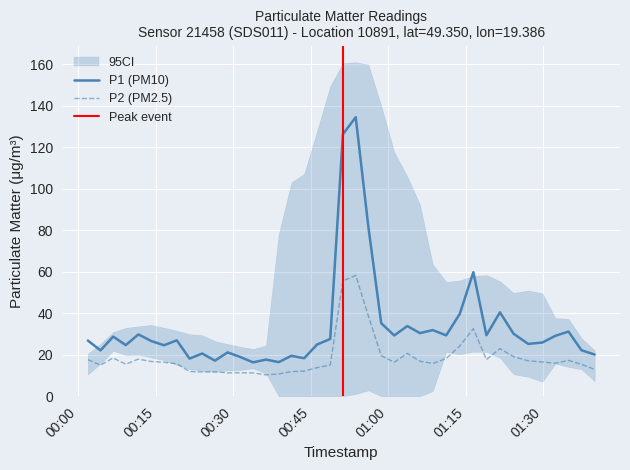

True or false: P2 and P1 intersect in this chart.

False